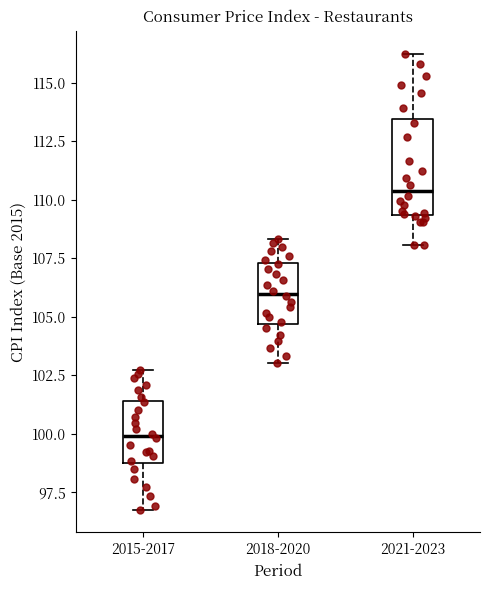

Where does the lower whisker of the box for 2015-2017 end on the y-axis? The values are not printed on the chart, so give them approximately, as read against the axis.

97.0